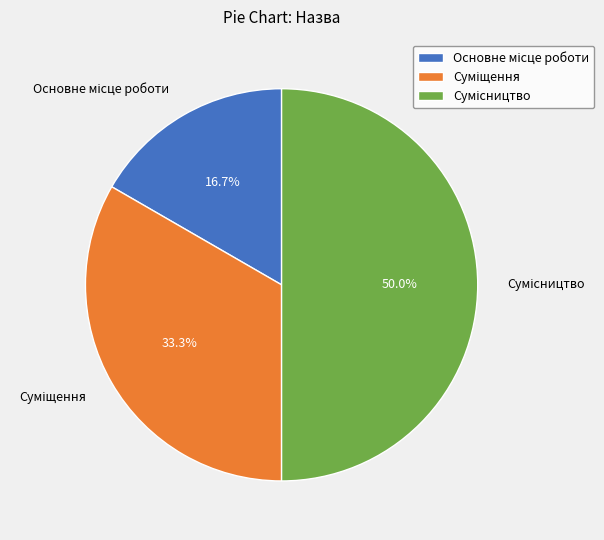

To the nearest percent, what portion does Суміщення represent?

33%